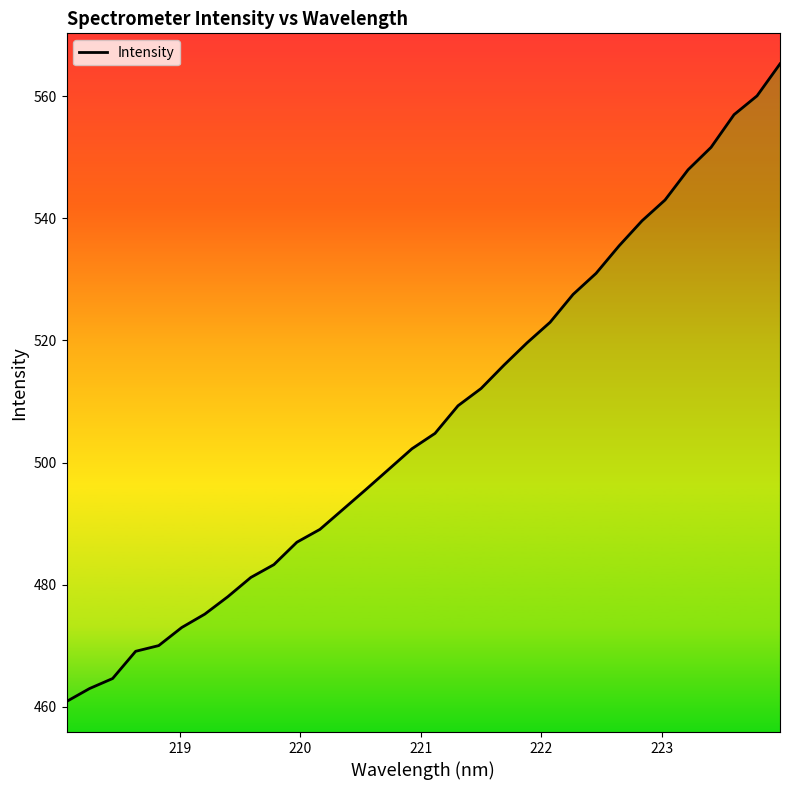

What is the difference between the maximum and minimum values?

104.4